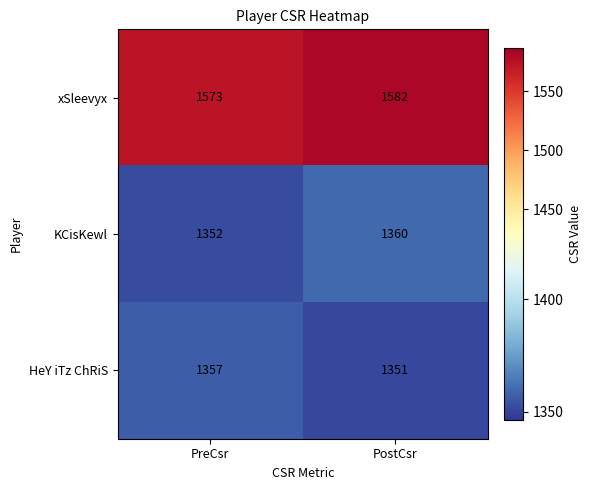

Which series has the largest total across all categories?

xSleevyx